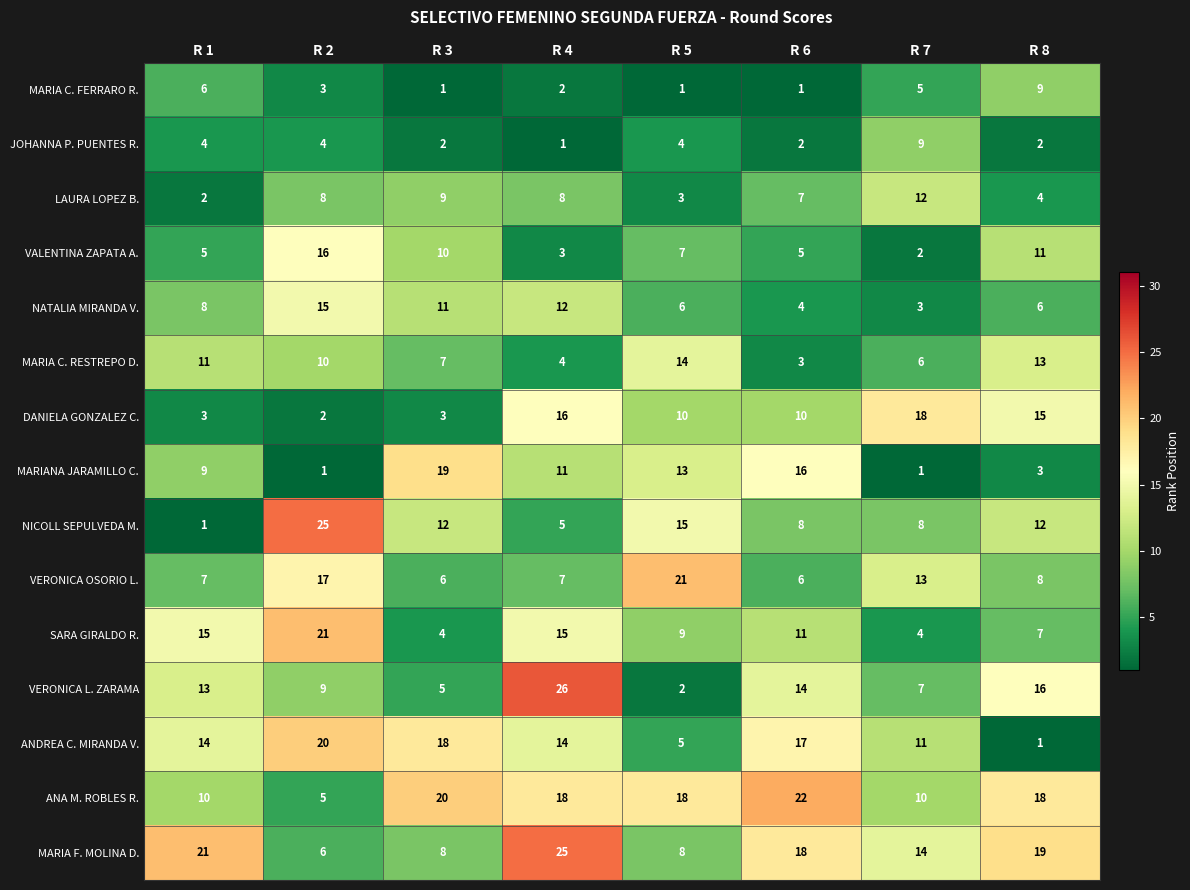

Which series changed the most between R 5 and R 8?

VERONICA L. ZARAMA